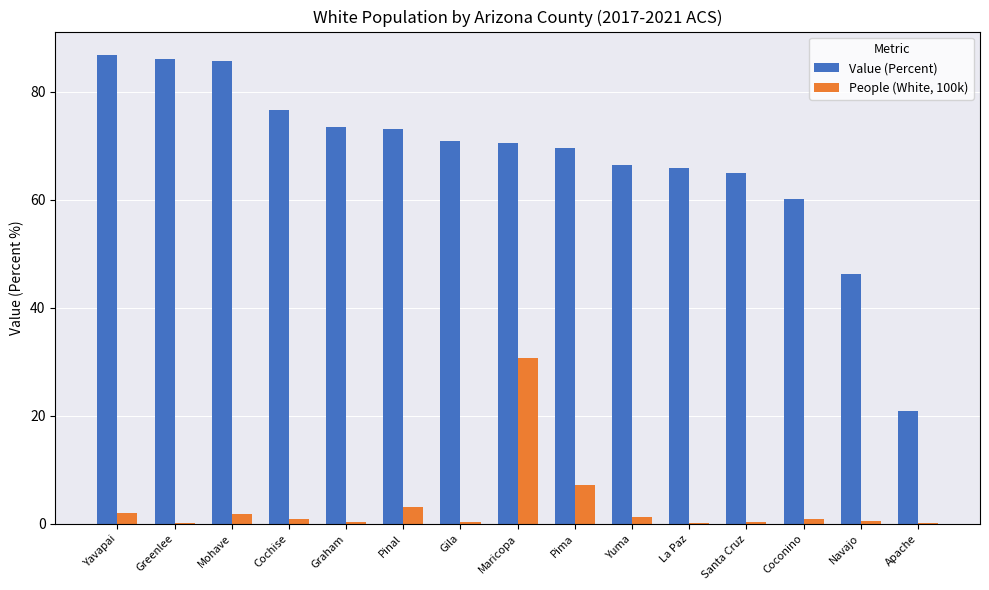

Which series has the widest spread of values?

Value (Percent)